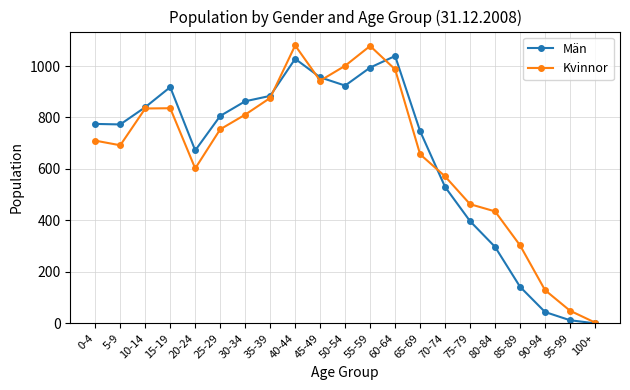

Is this an area chart (filled region under the line)?

No